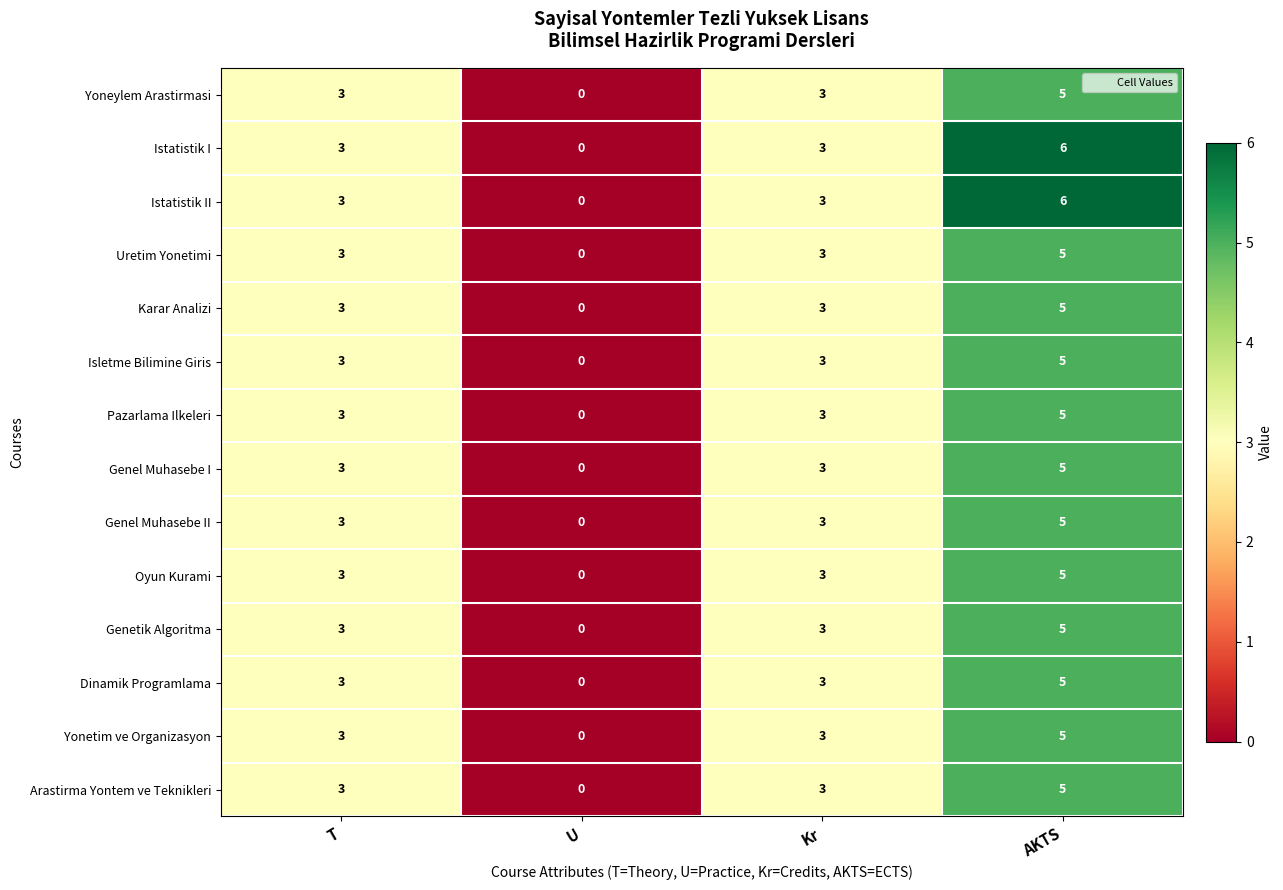

The Genel Muhasebe II series shows 3 at Kr. True or false?

True